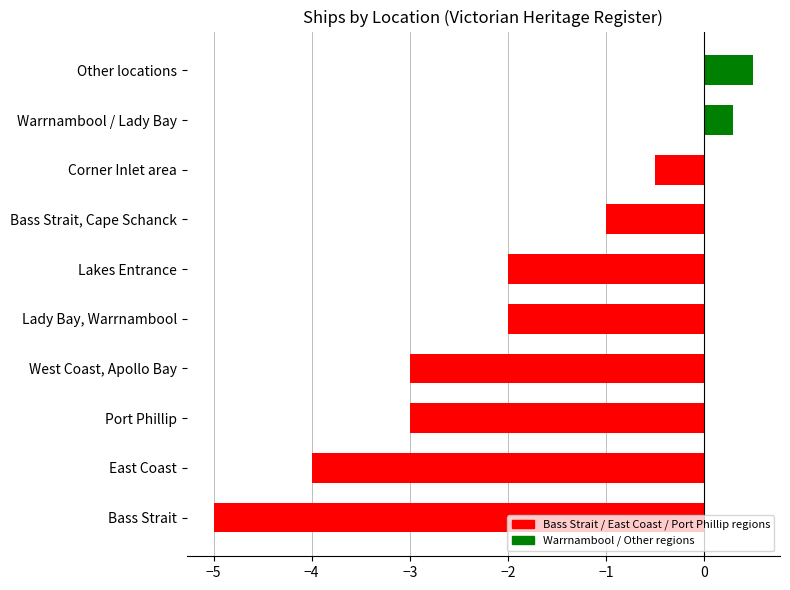

What is the approximate value at Lakes Entrance?

-2.0